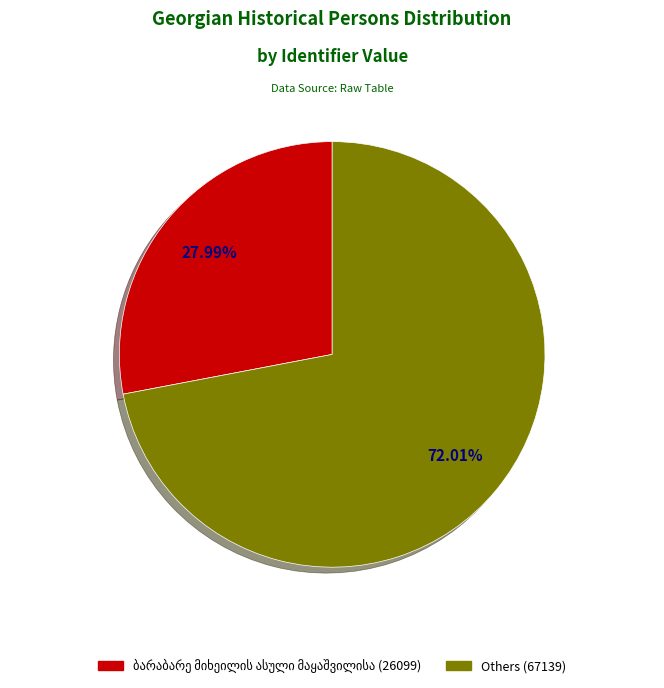

Is there a majority slice in this chart?

Yes